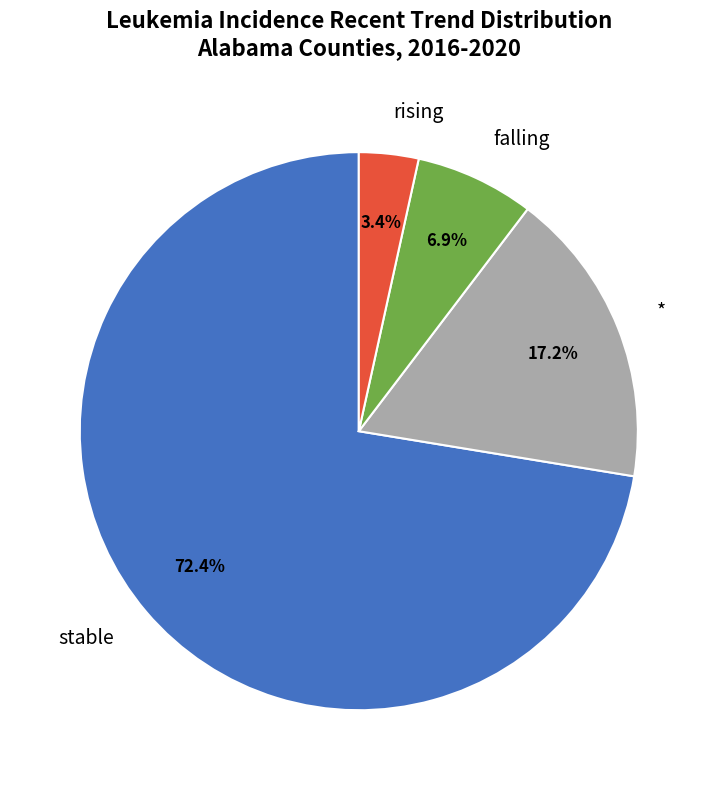

What is the largest slice in the pie chart?

stable